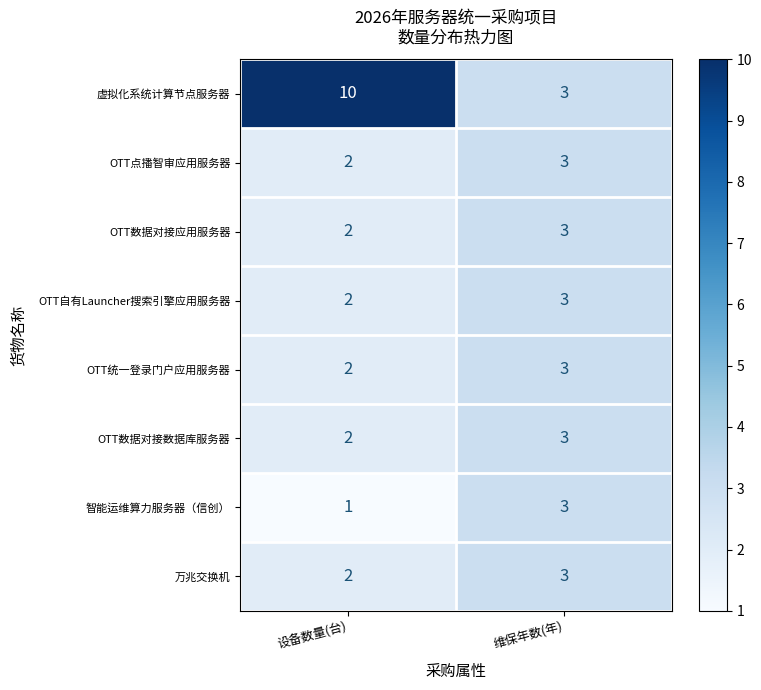

How many series are shown in this chart?

8